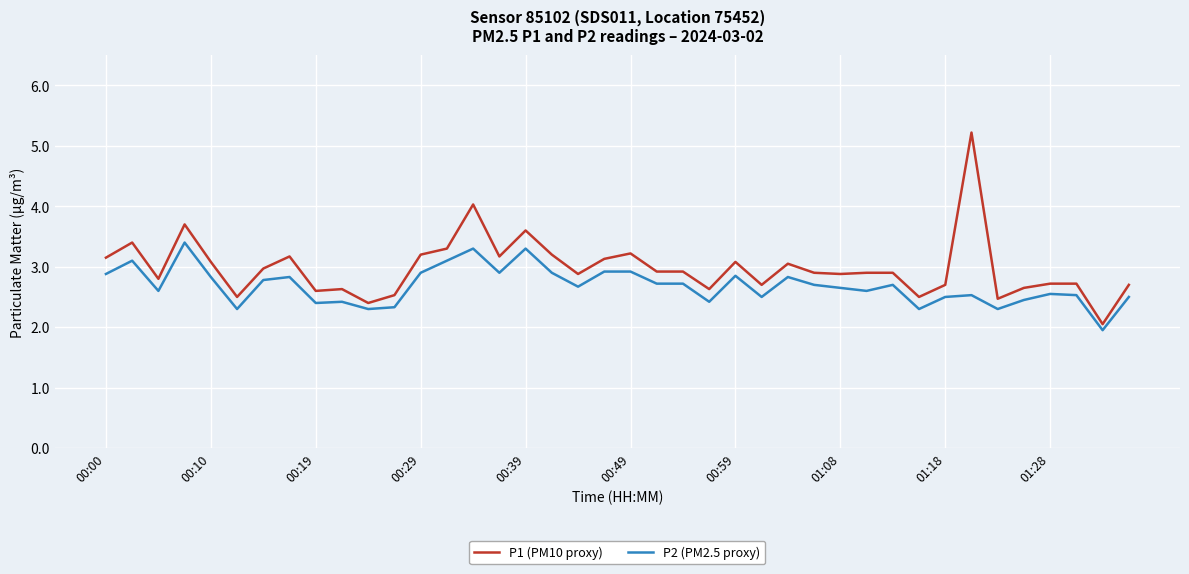

Which series has the largest total across all categories?

P1 (PM10 proxy)